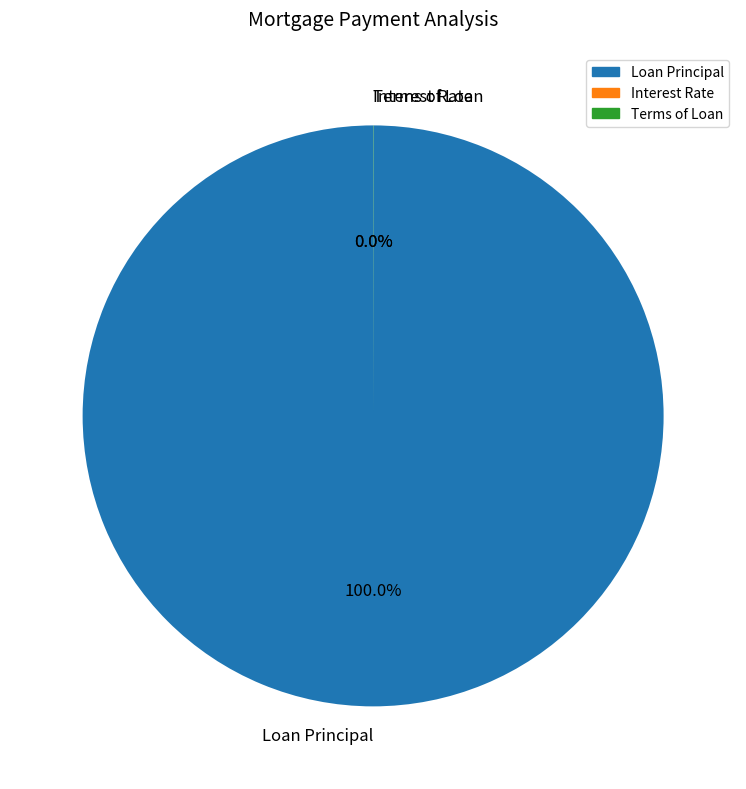

Which category has the biggest portion of the pie?

Loan Principal